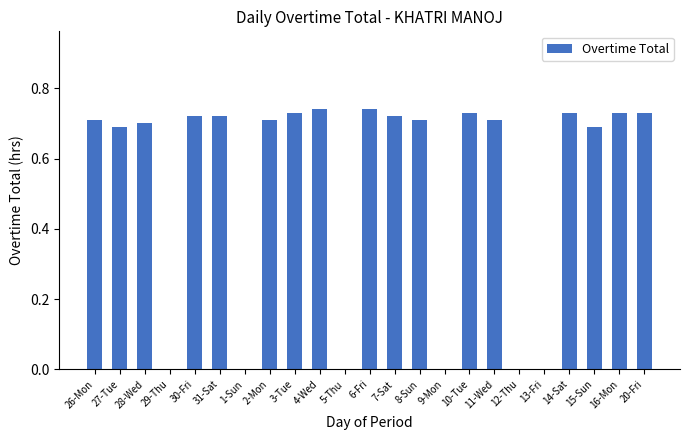

Is it true that the value at 5-Thu is 0.0?

True